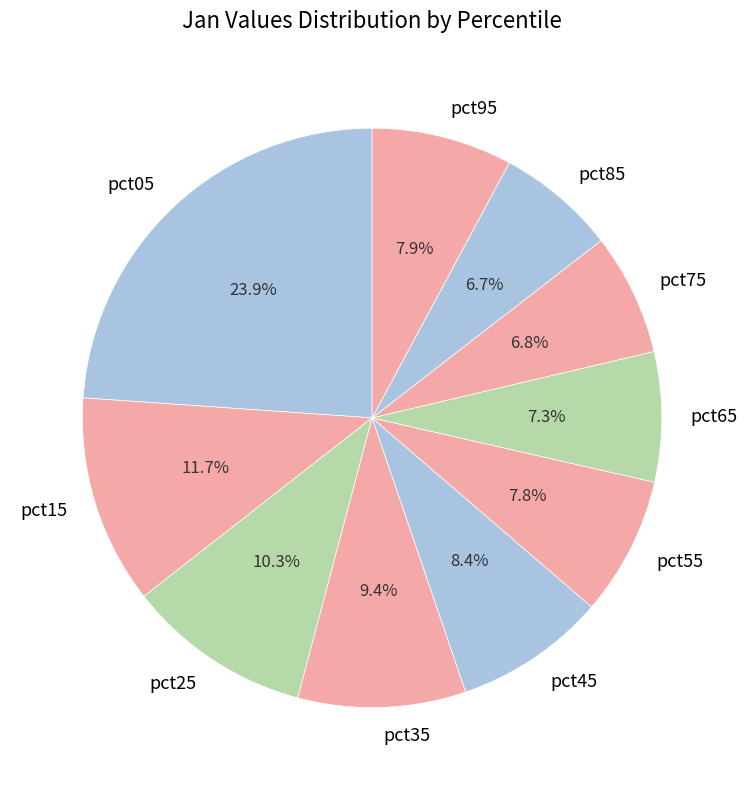

To the nearest percent, what is the average slice percentage?

10%